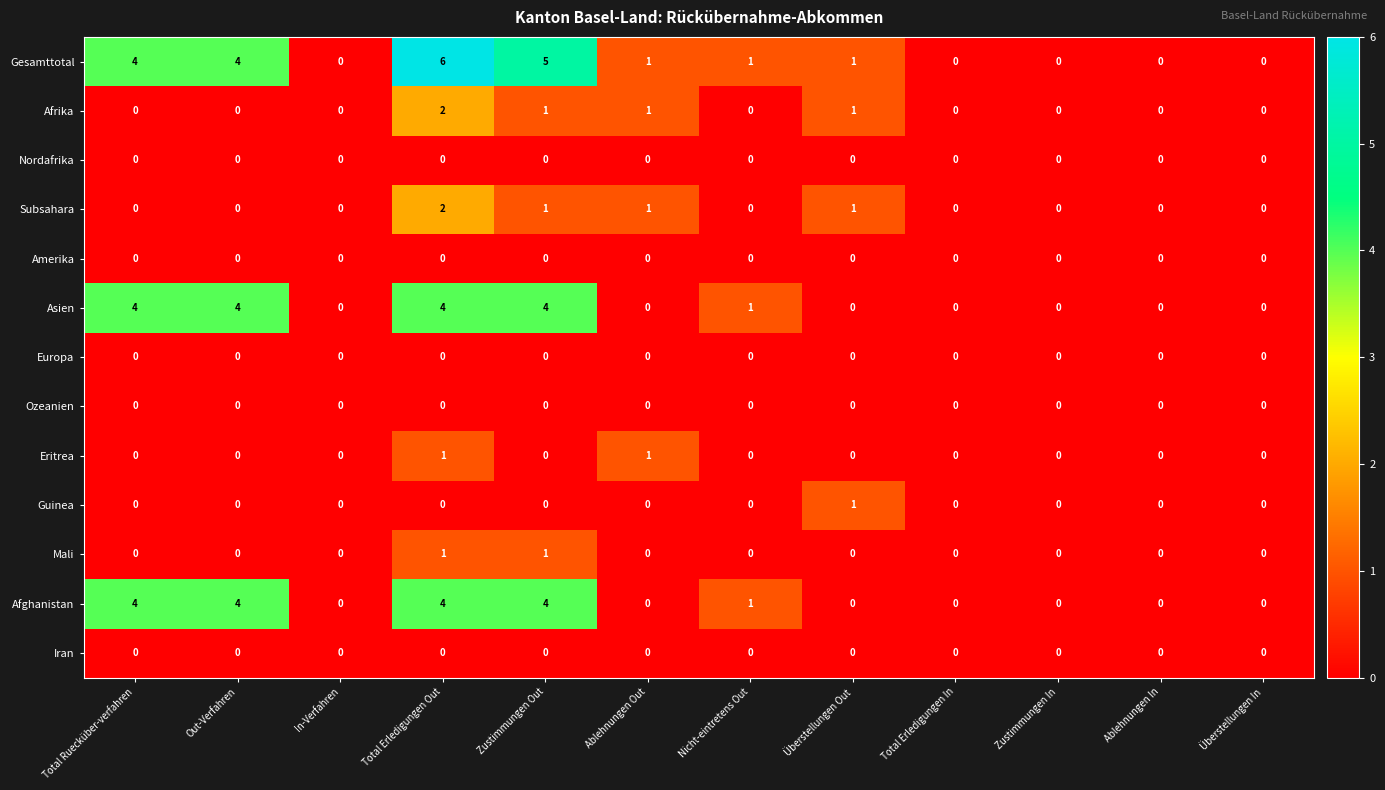

Which series has the largest range (max minus min)?

Gesamttotal